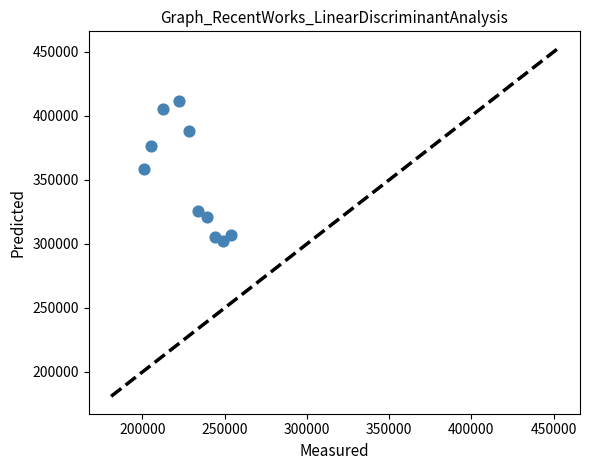

What is the average X value?

228893.3